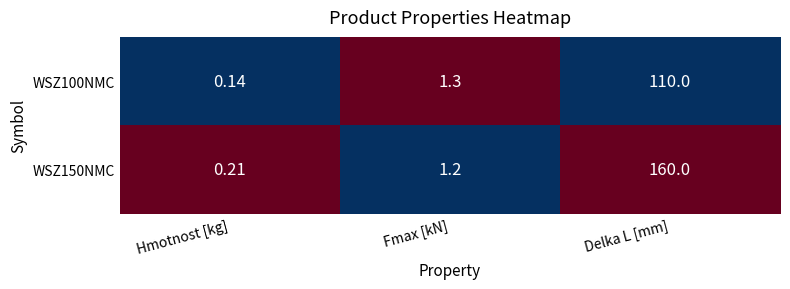

At how many categories does at least one series exceed 0?

3